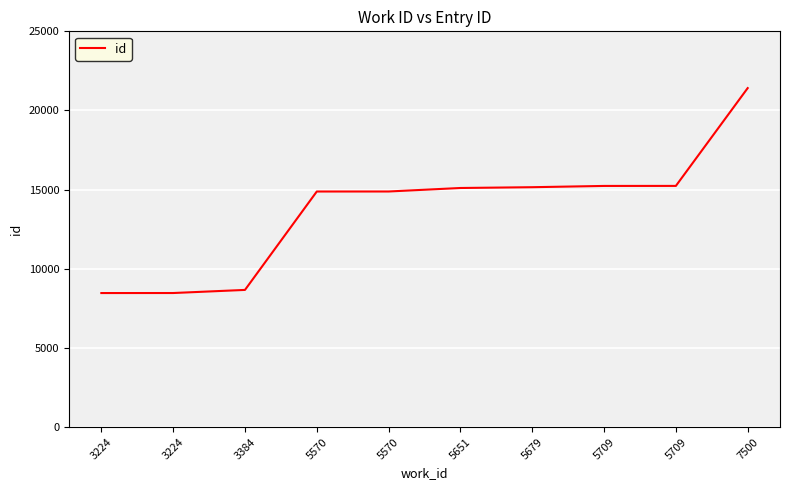

Is it true that the value at 3224 is 11009?

False